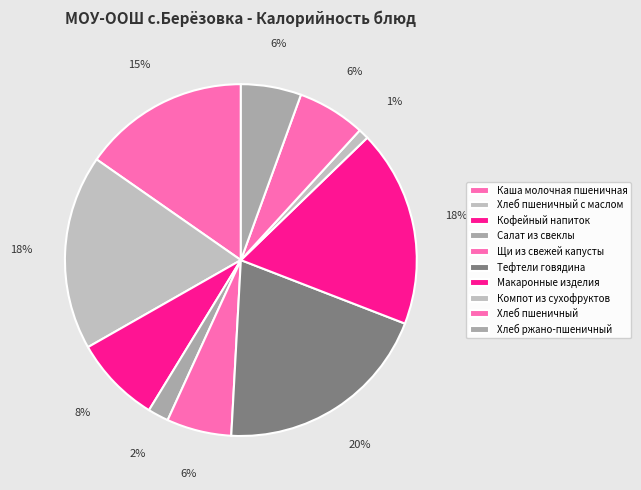

The Каша молочная пшеничная slice represents 15% of the pie. True or false?

True